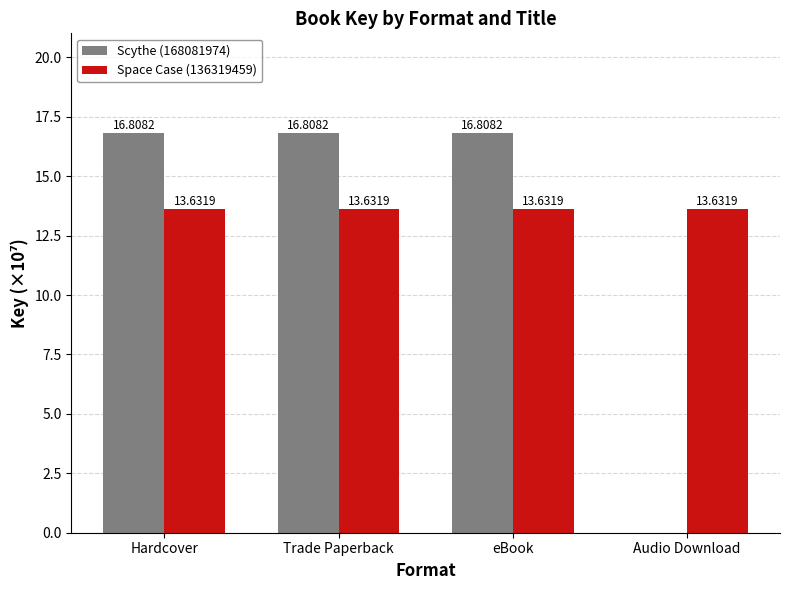

What are all the series names shown in the legend?

Scythe (168081974), Space Case (136319459)